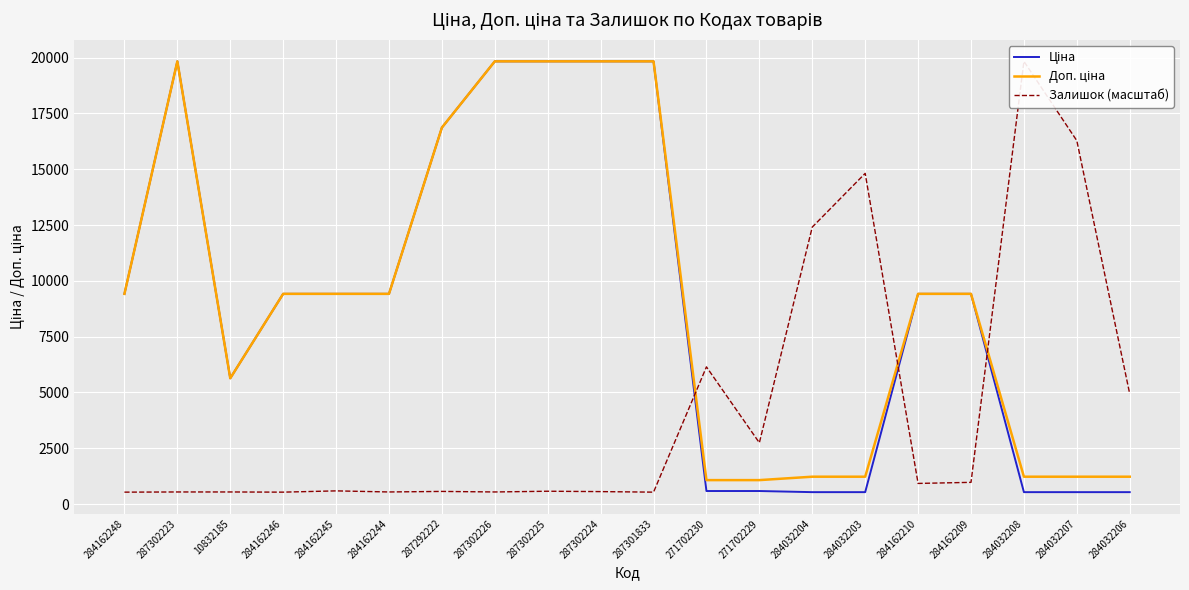

Which category has the lowest value in the Залишок (масштаб) series?

284162248